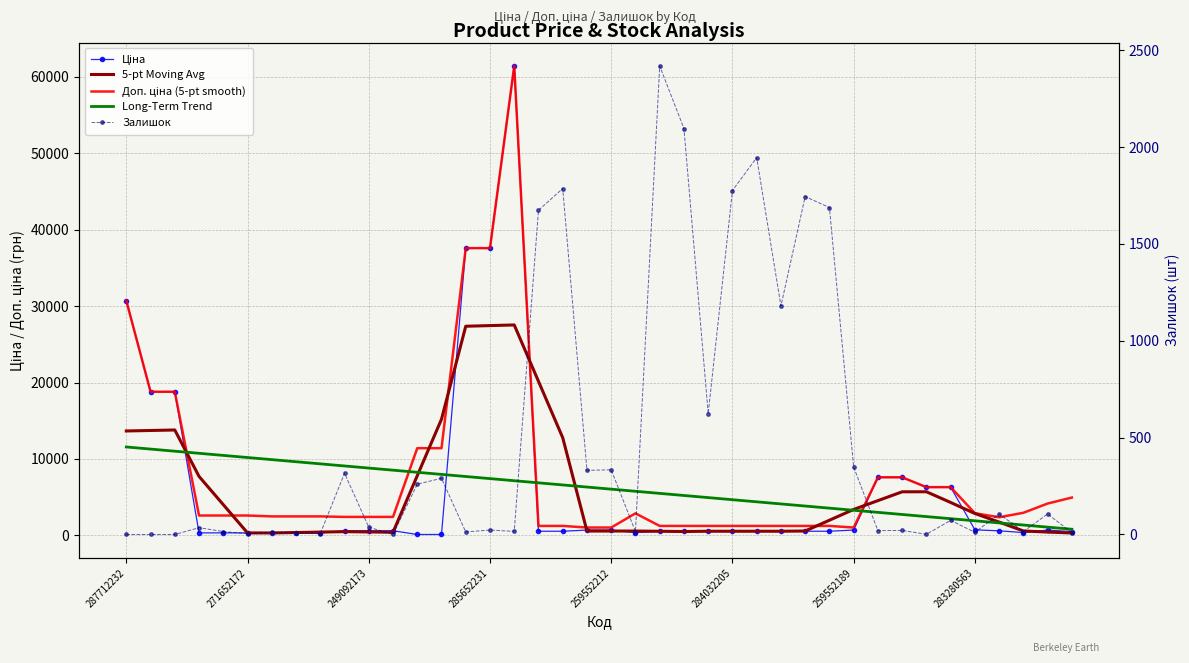

Which series has the largest total across all categories?

Доп. ціна (5-pt smooth)